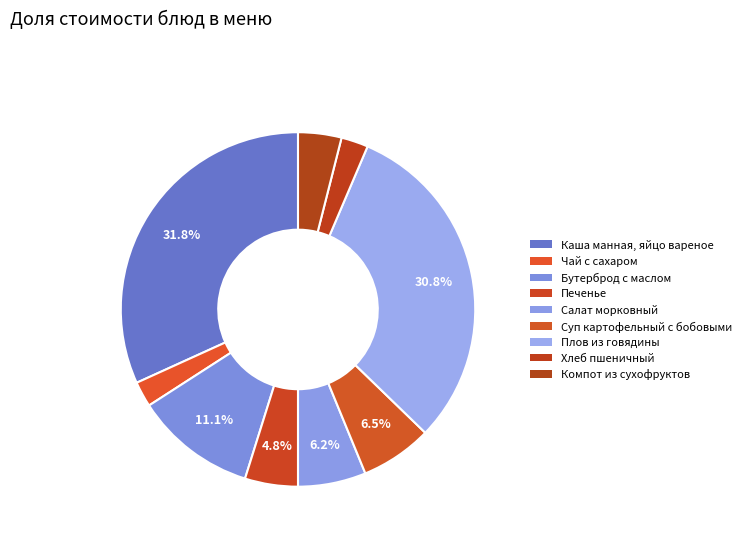

The Плов из говядины slice represents 31% of the pie. True or false?

True